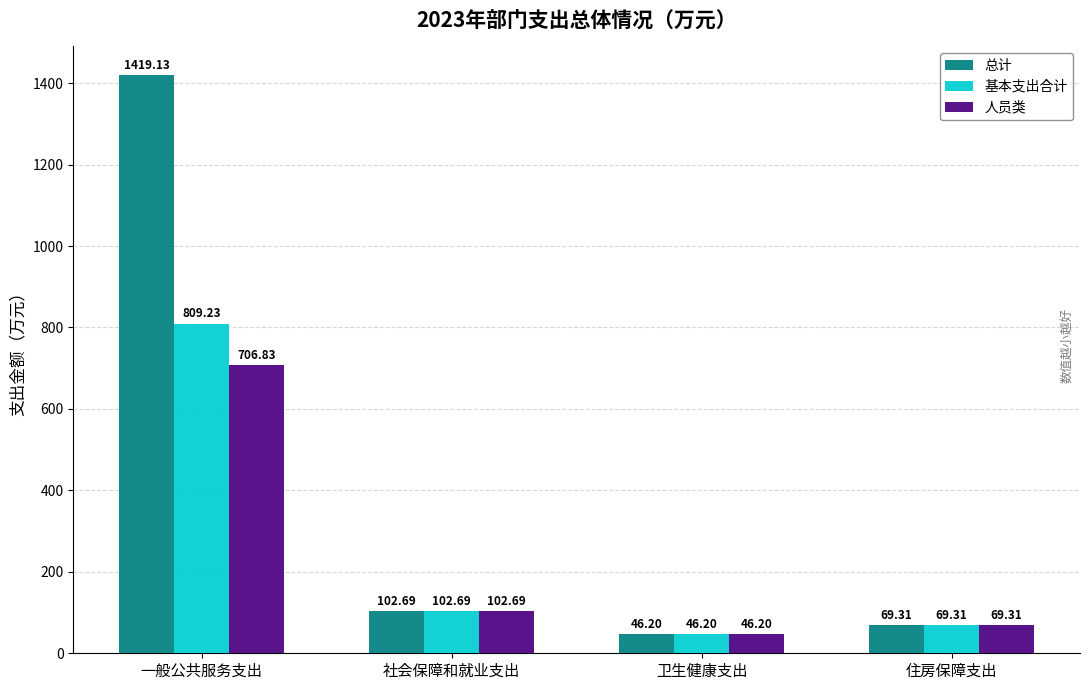

What is the minimum value for 人员类?

46.2